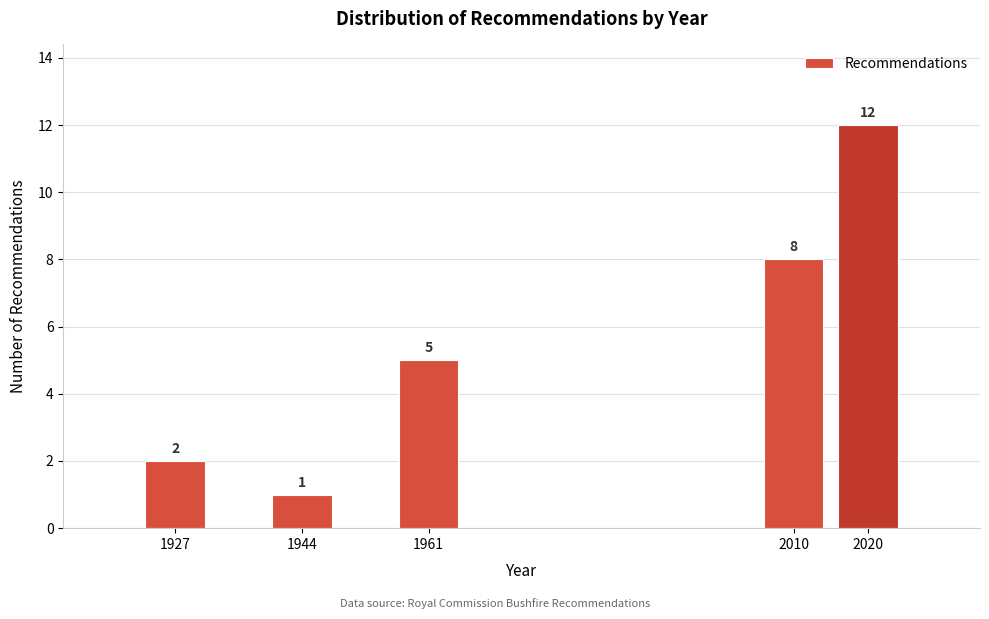

Reading right to left, extract all data points from this chart.

12	8	5	1	2